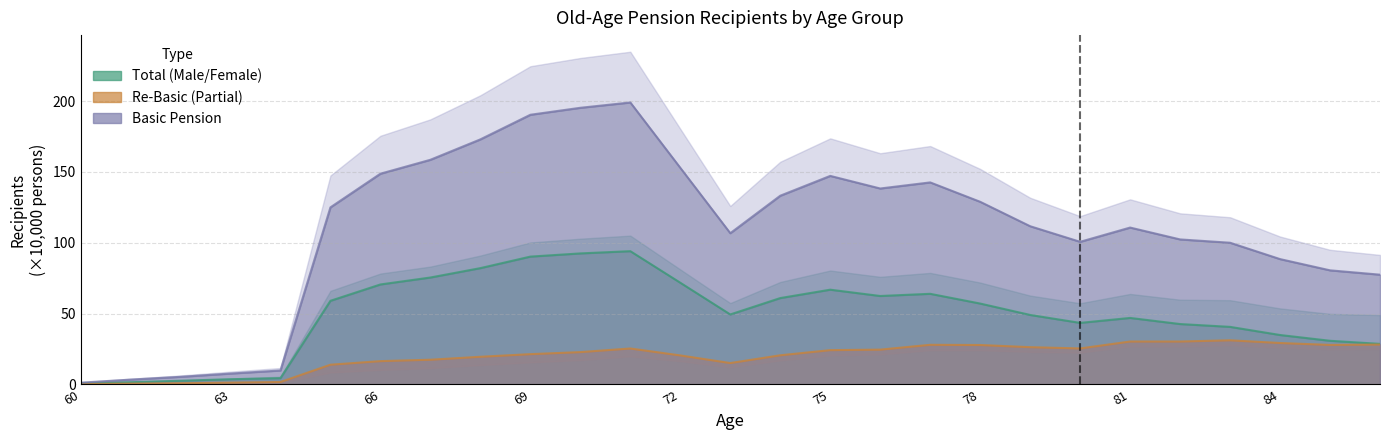

What is the total value across all series at 72?

245.1